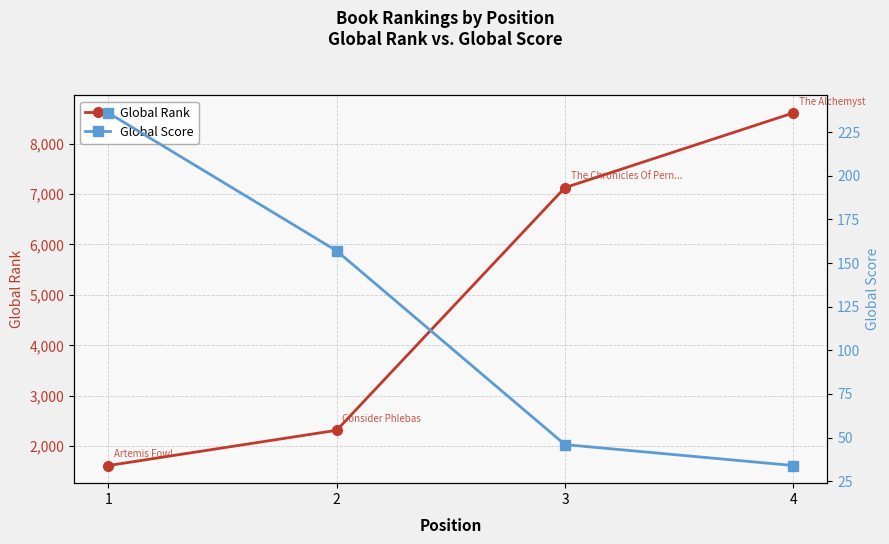

Does the chart display data point markers on the line(s)?

Yes